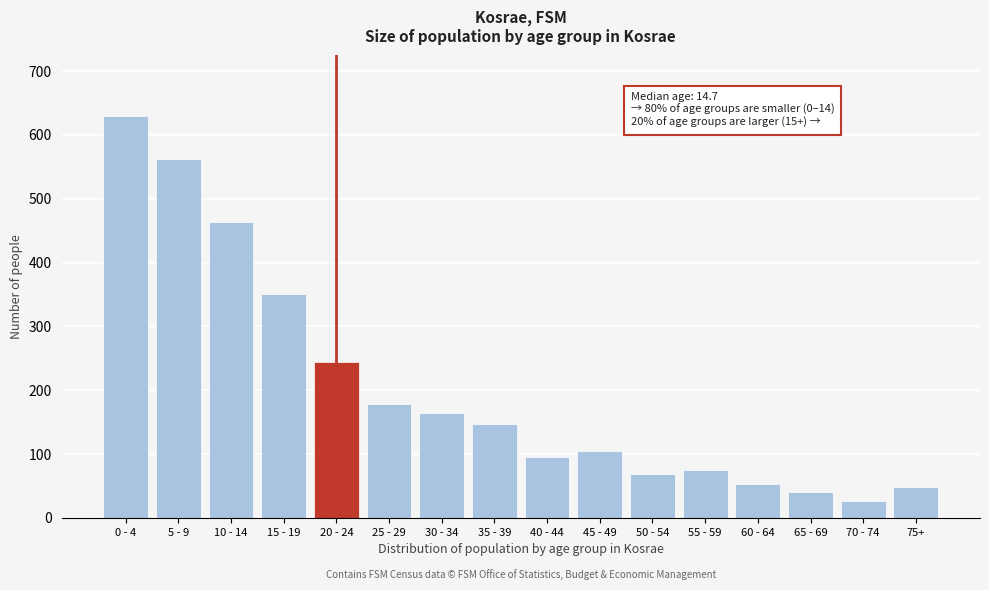

Reading left to right, list all the values displayed in this chart.

0 - 4=630	5 - 9=562	10 - 14=464	15 - 19=351	20 - 24=244	25 - 29=178	30 - 34=164	35 - 39=147	40 - 44=96	45 - 49=105	50 - 54=68	55 - 59=75	60 - 64=53	65 - 69=40	70 - 74=26	75+=49